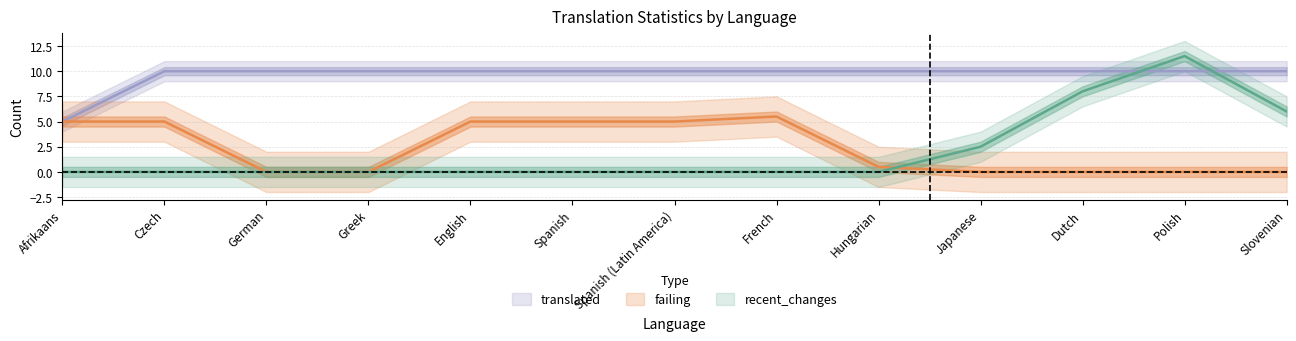

What position from the left is Greek?

4